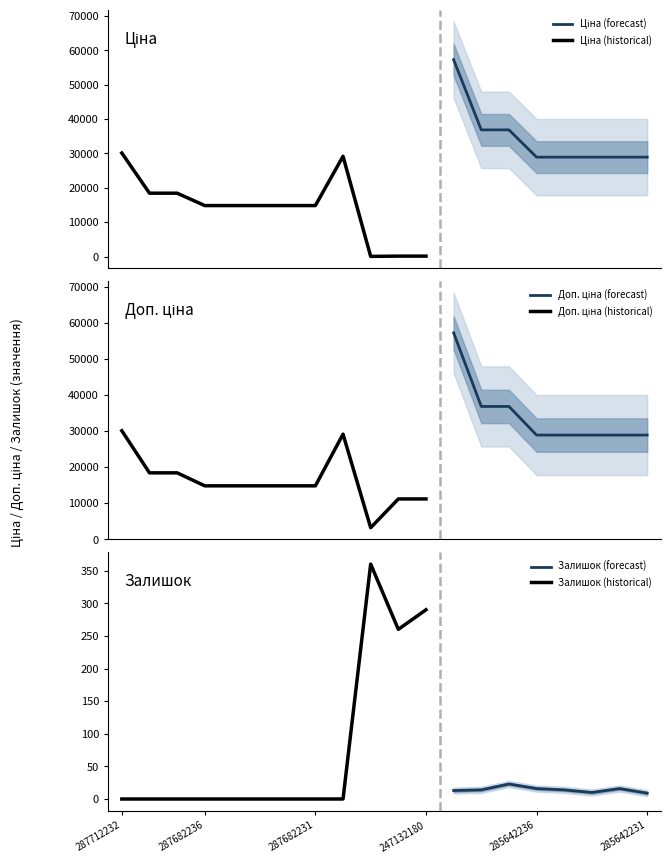

List the labels in order of Доп. ціна value, largest first.

285662232, 285652233, 285652231, 287712232, 287702232, 285642236, 285642235, 285642234, 285642233, 285642231, 287692233, 287692231, 287682236, 287682235, 287682234, 287682233, 287682231, 247132181, 247132180, 283972211